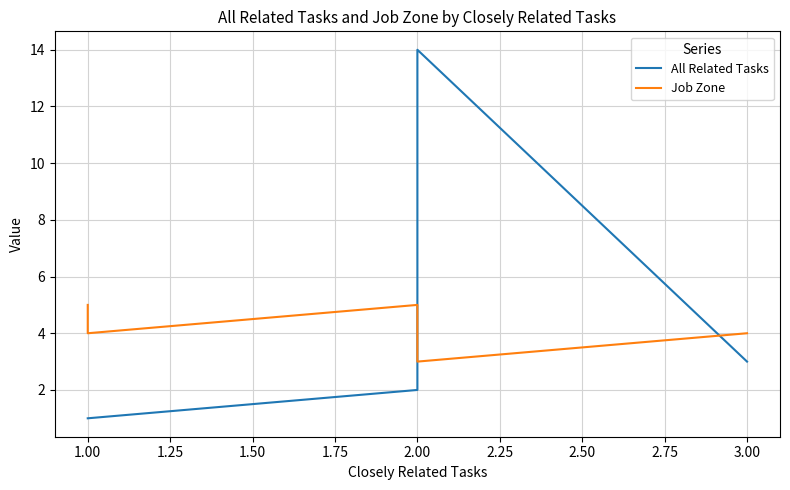

The value of Job Zone at 1.00 is 2. True or false?

False